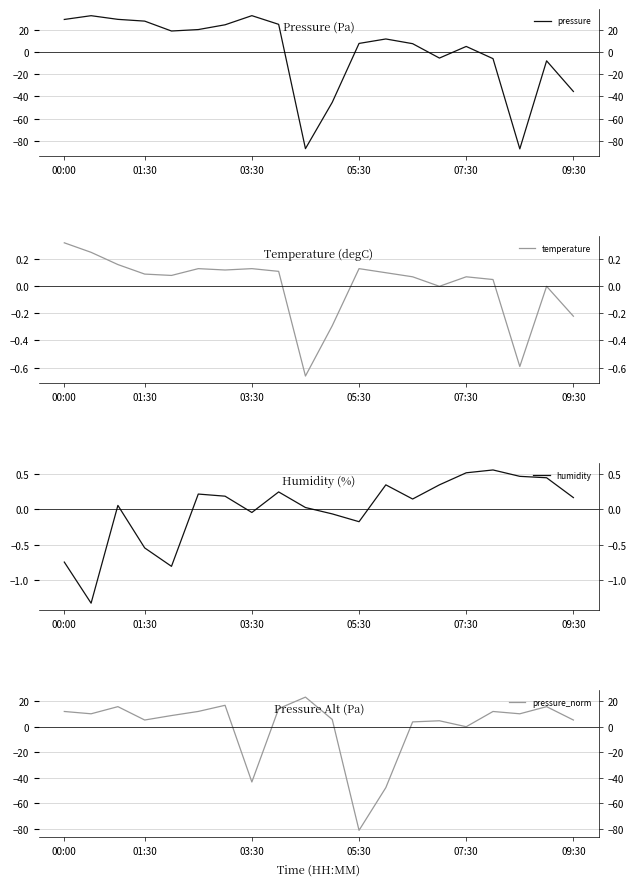

In temperature, how many points are lower than both neighbors (excluding endpoints)?

5